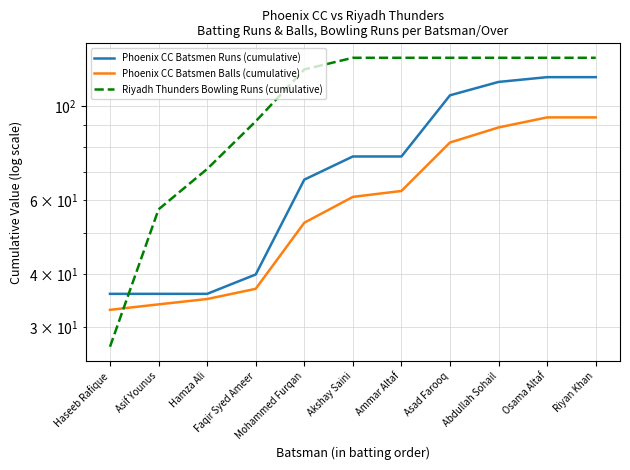

What is the lowest value of the Phoenix CC Batsmen Balls (cumulative) series?

33